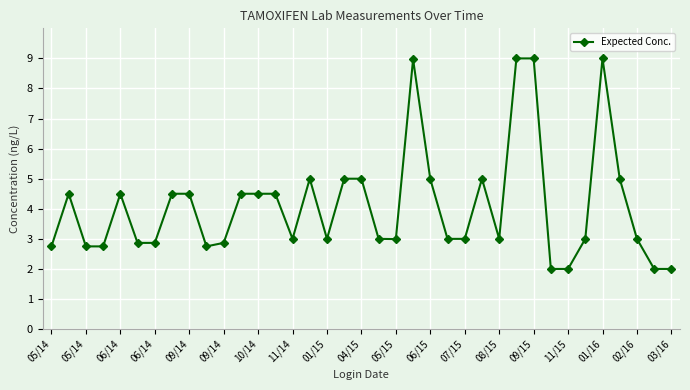

True or false: the data has more than 0 interior local peaks.

True